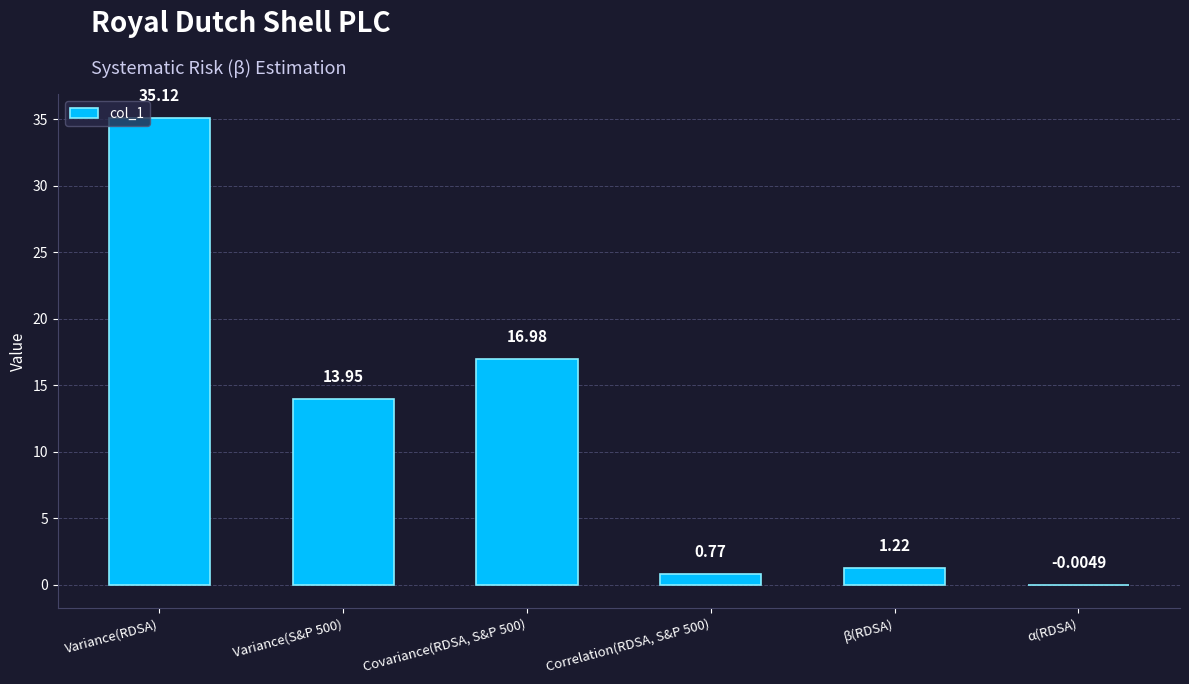

What is the ratio of the value at Variance(S&P 500) to the value at β(RDSA)?

11.4